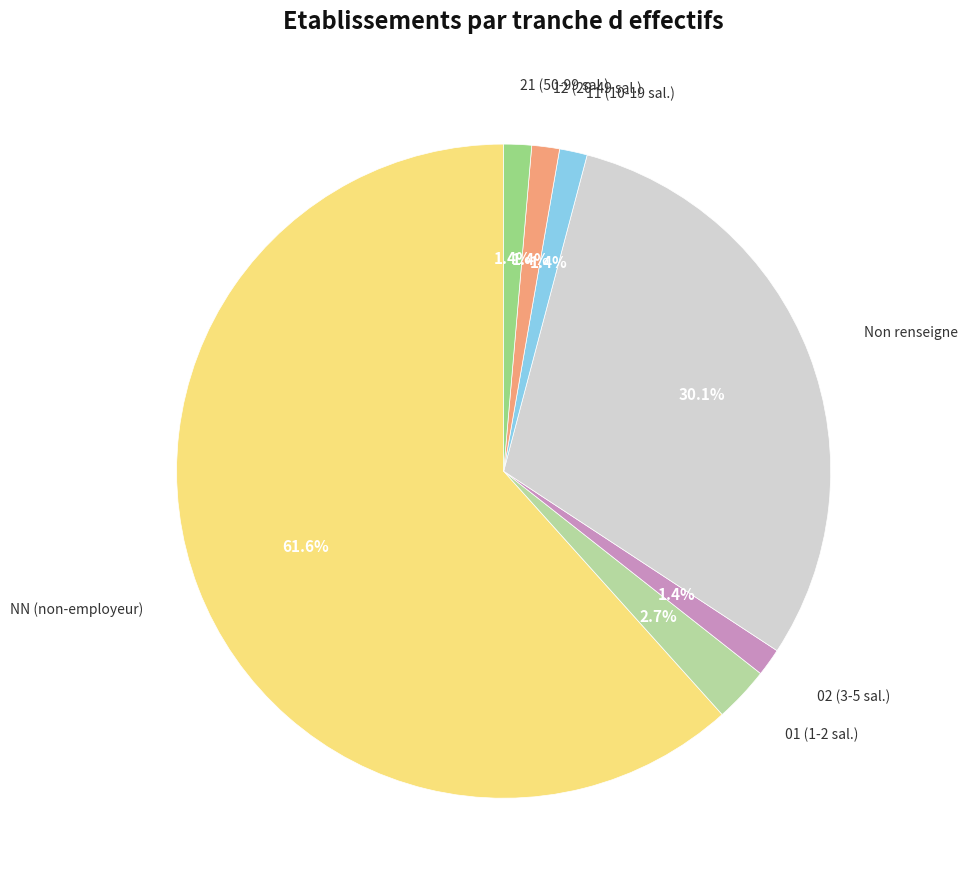

Is there any slice that represents more than half of the pie?

Yes